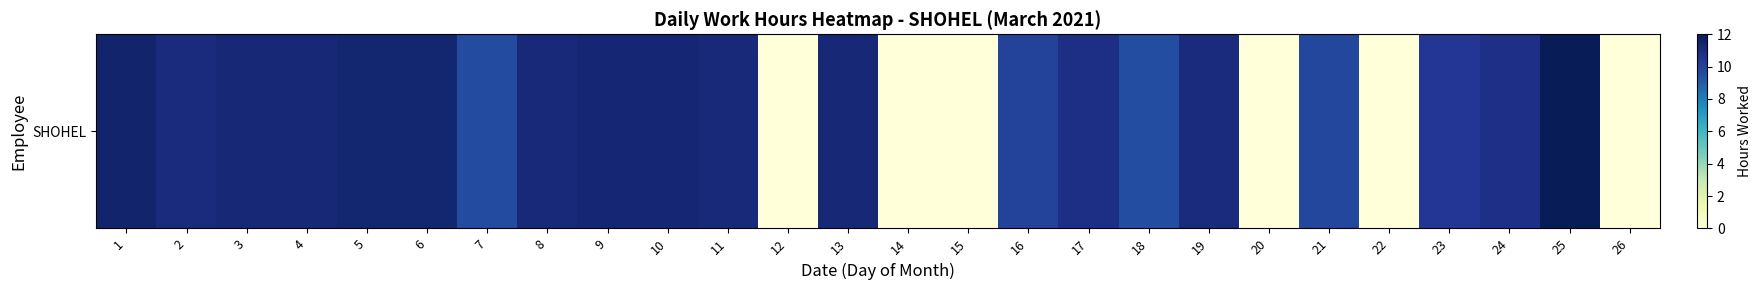

What is the ratio of the value at 8 to the value at 13?

1.0